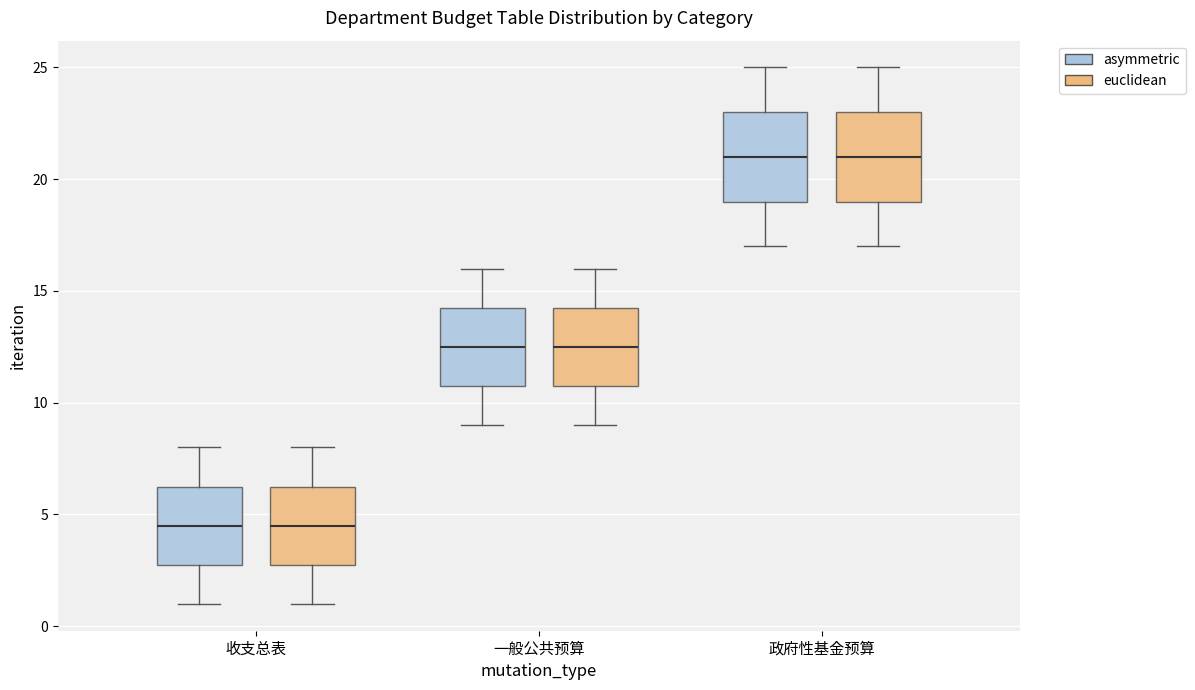

Reading left to right, read every box against the y-axis: the position of its median line, the range the box covers, and the ends of its whiskers. The values are not printed on the chart, so give them approximately, as read against the axis.

收支总表 (asymmetric): median 4.5, box 3.0 to 6.5, whiskers 1.0 to 8.0
收支总表 (euclidean): median 4.5, box 3.0 to 6.5, whiskers 1.0 to 8.0
一般公共预算 (asymmetric): median 12.5, box 11.0 to 14.5, whiskers 9.0 to 16.0
一般公共预算 (euclidean): median 12.5, box 11.0 to 14.5, whiskers 9.0 to 16.0
政府性基金预算 (asymmetric): median 21.0, box 19.0 to 23.0, whiskers 17.0 to 25.0
政府性基金预算 (euclidean): median 21.0, box 19.0 to 23.0, whiskers 17.0 to 25.0